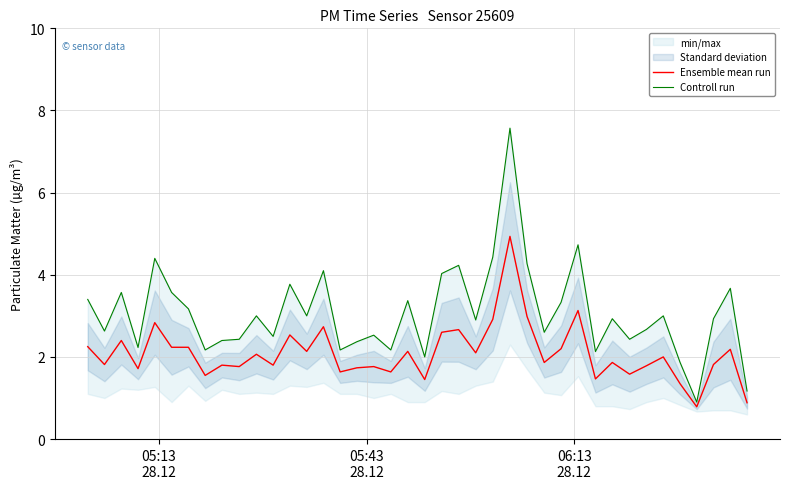

What is the maximum value for Ensemble mean run?

4.9